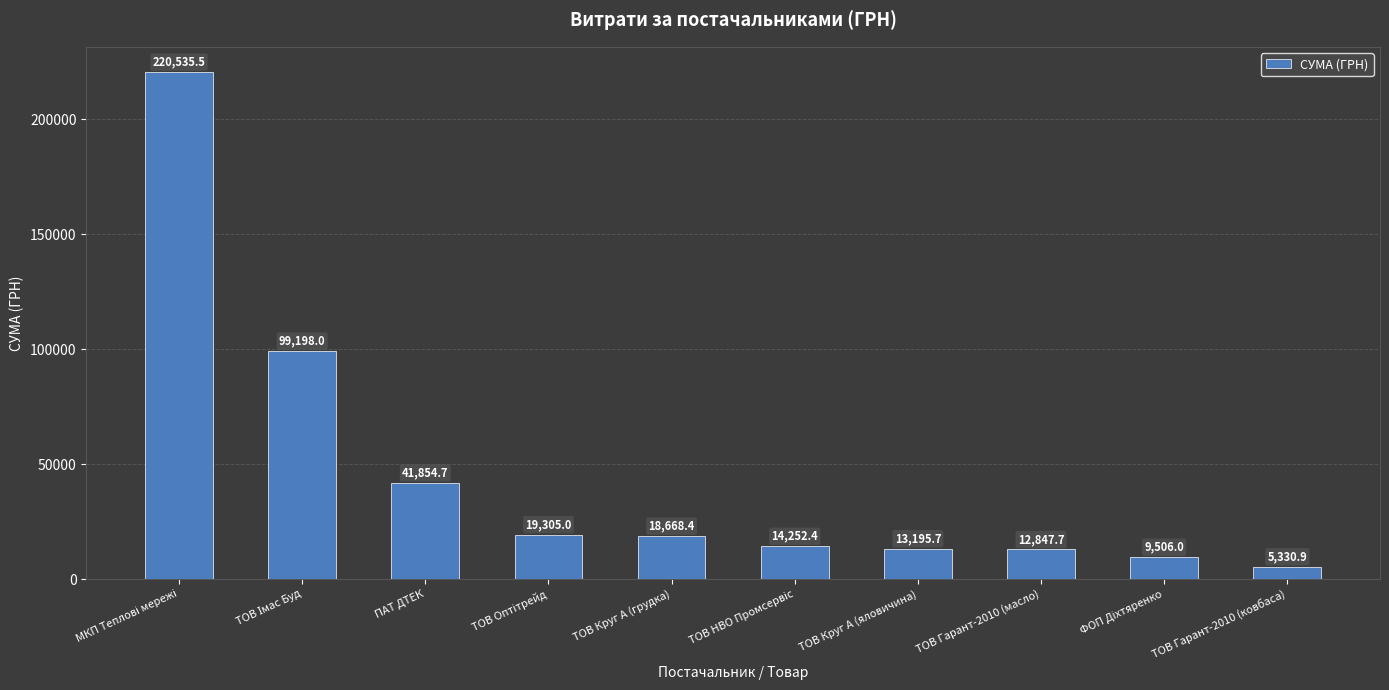

The chart shows a value of 41854.7 at ПАТ ДТЕК. True or false?

True